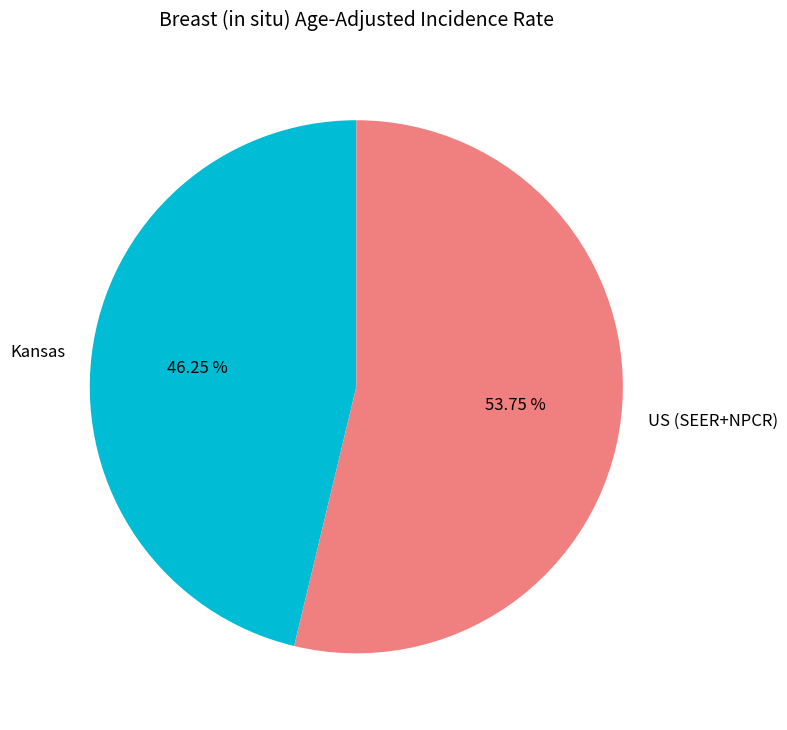

Rank the categories by value from highest to lowest.

US (SEER+NPCR), Kansas